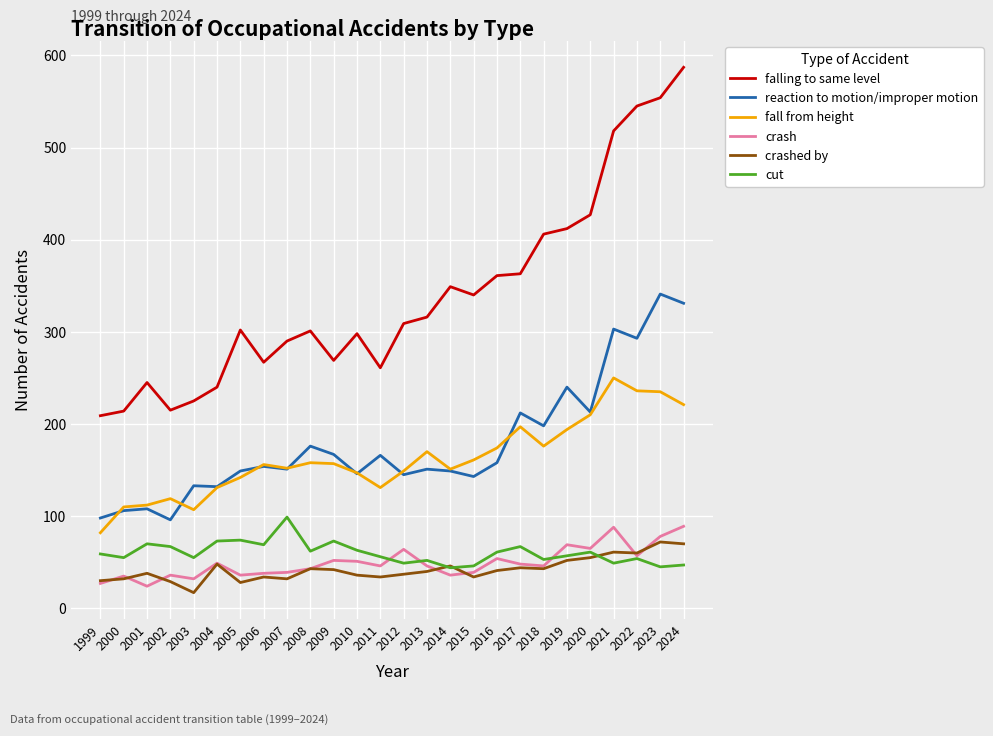

What is the average value of the falling to same level series?

339